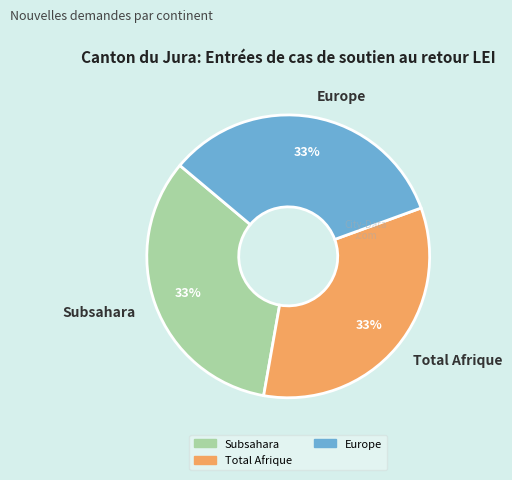

How many segments does this pie chart have?

3